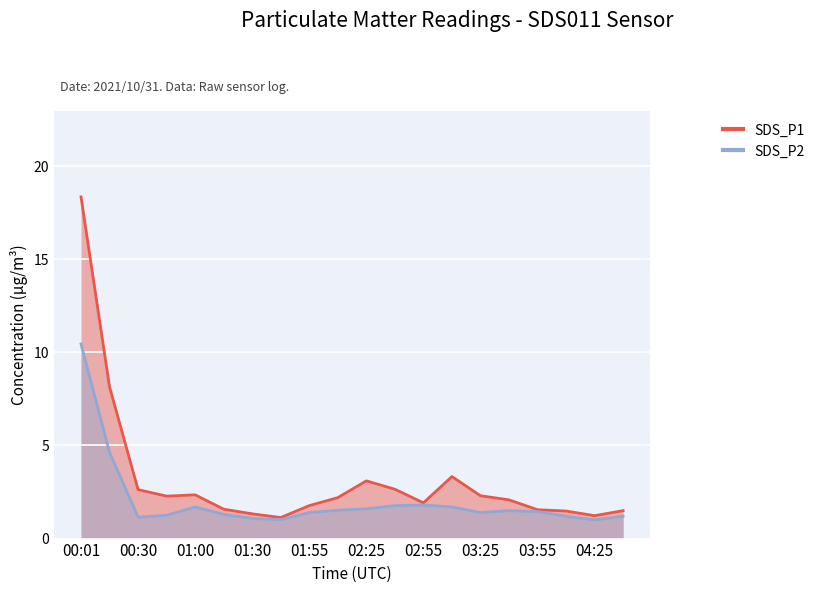

Which category has the highest value in the SDS_P2 series?

00:01